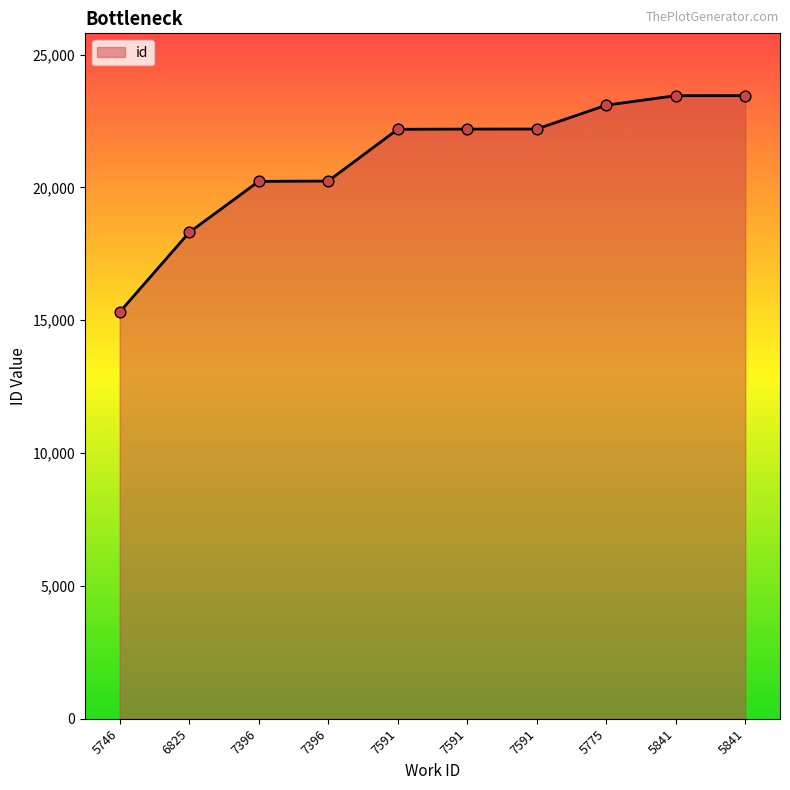

Is this an area chart (filled region under the line)?

Yes